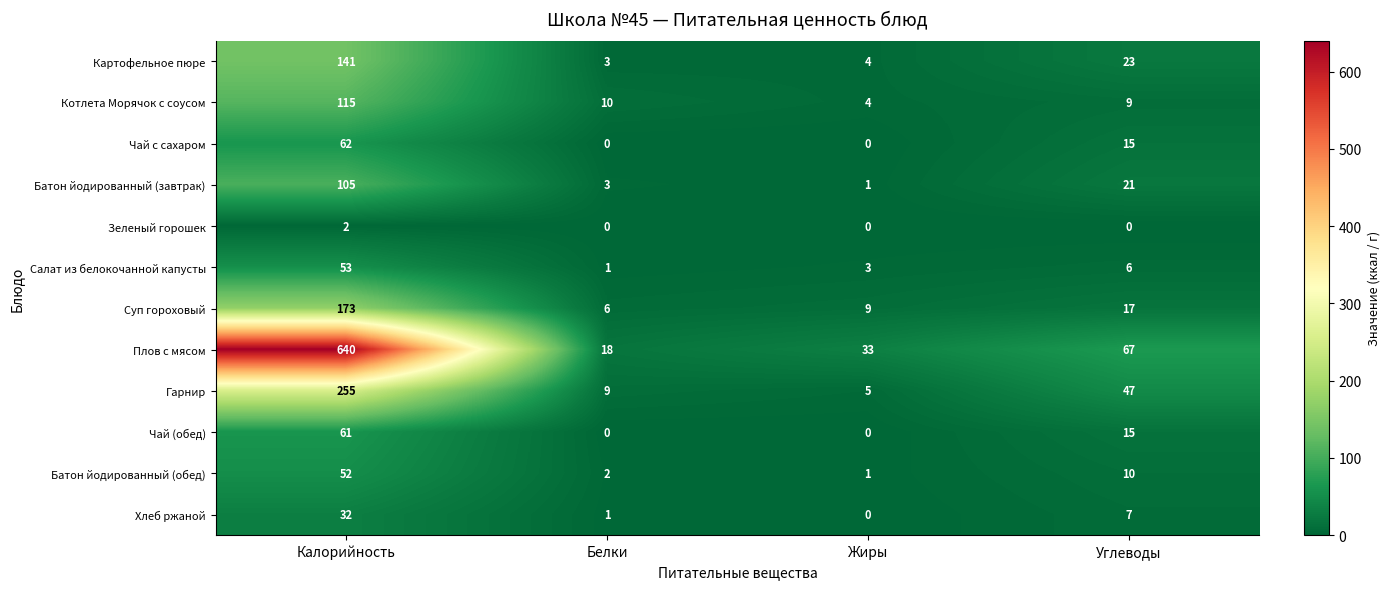

How many data points in Зеленый горошек are above 0?

1